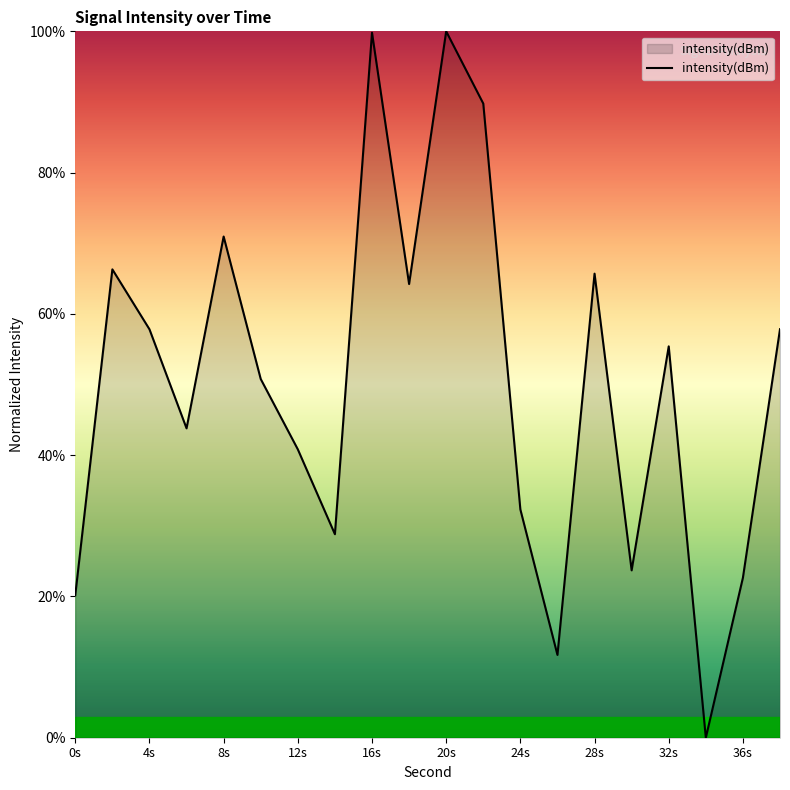

What is the difference between the maximum and minimum values?

100.0